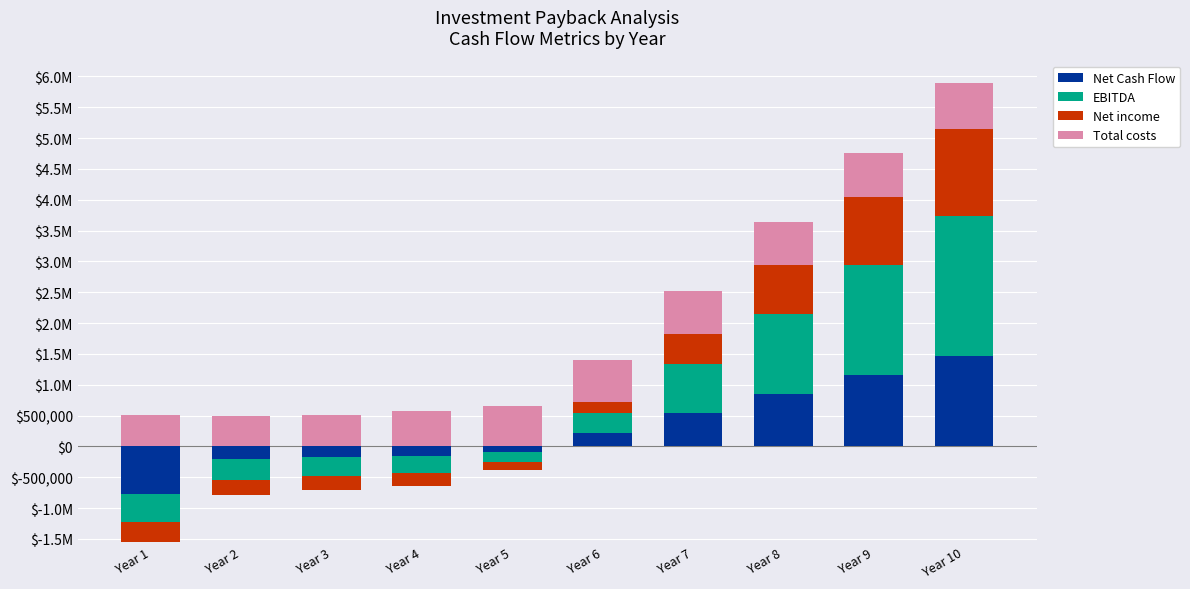

How many groups of bars are there?

10